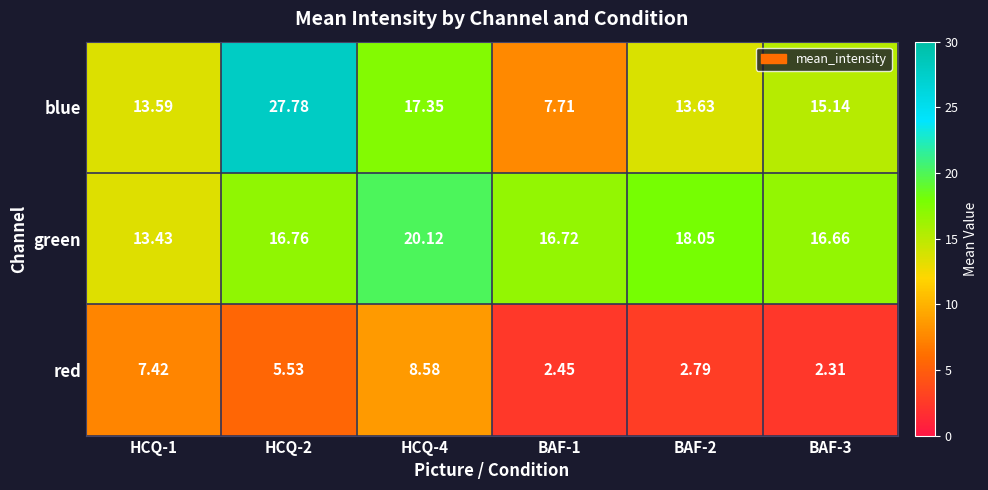

What is the total value across all series at BAF-1?

26.9